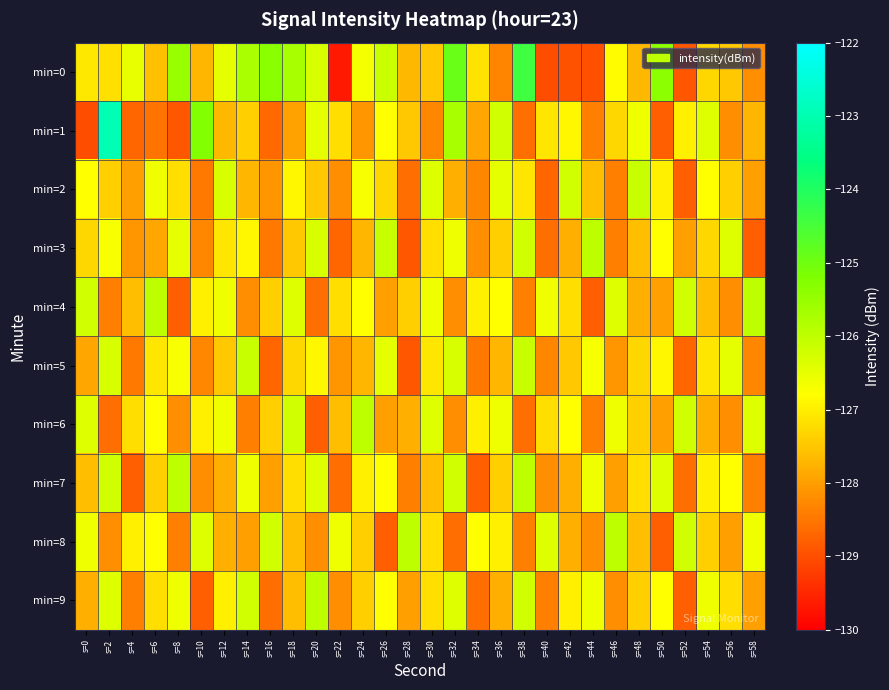

At s=22, list the series in order from smallest to largest.

min=0, min=3, min=7, min=2, min=9, min=5, min=6, min=1, min=4, min=8